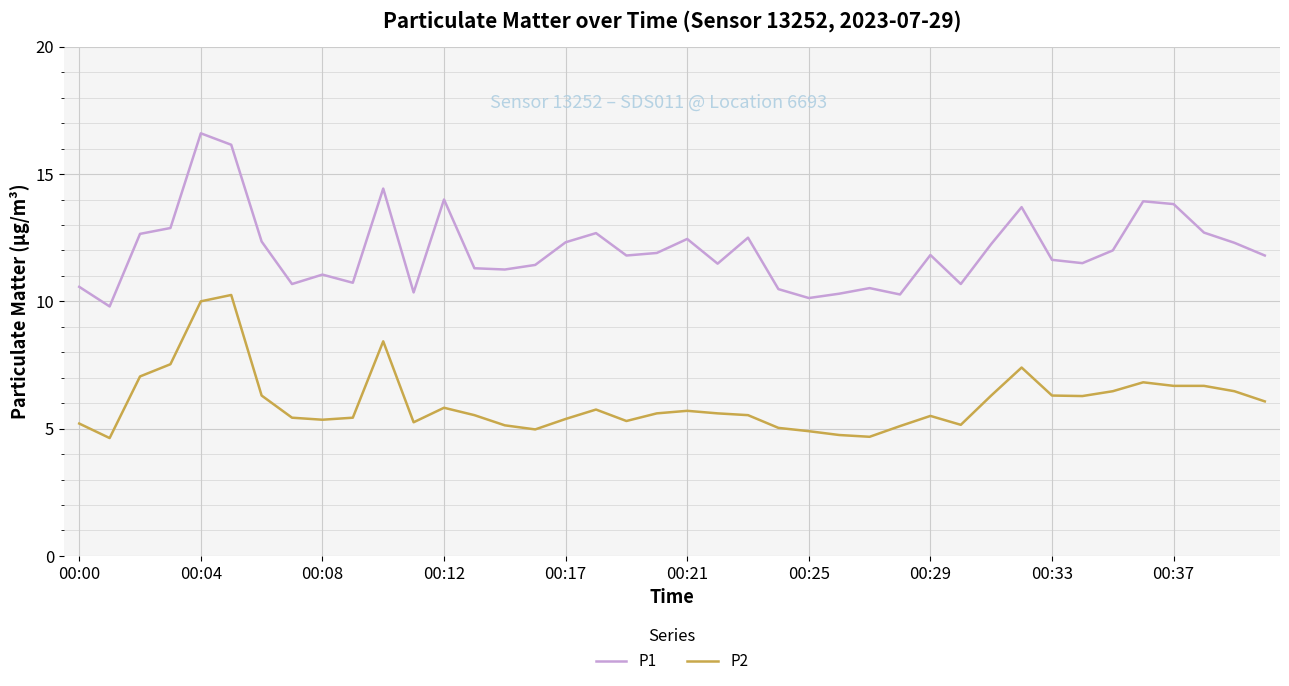

Which series has the largest range (max minus min)?

P1